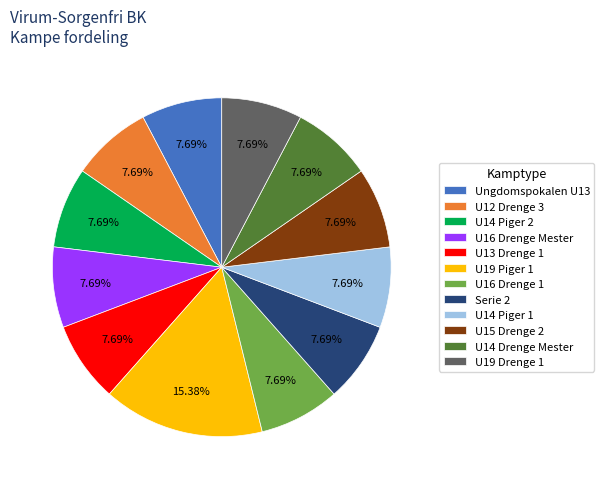

Does any single category account for the majority?

No